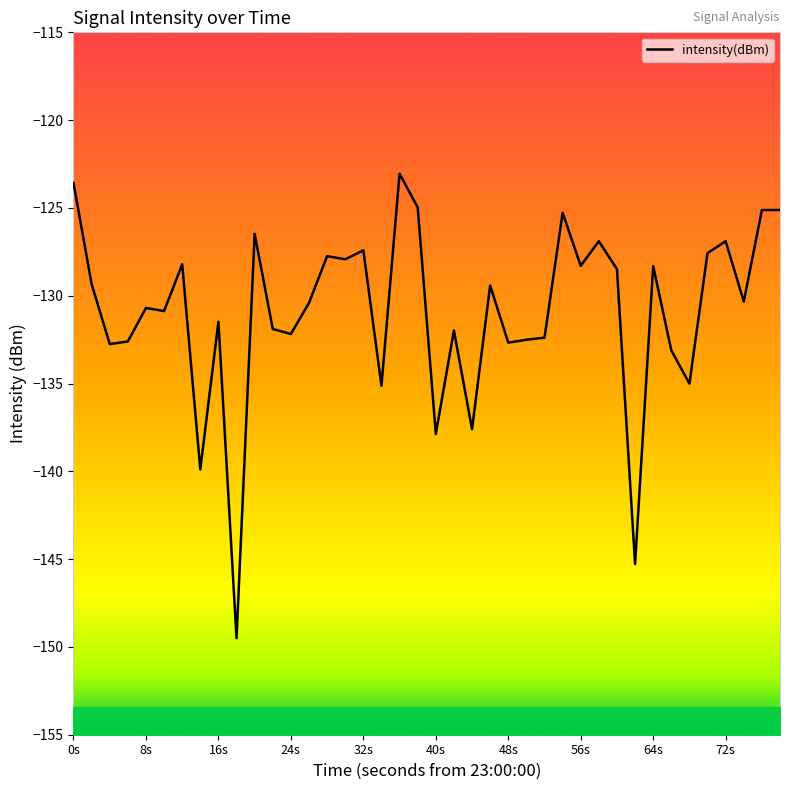

How many lines are shown in the chart?

1